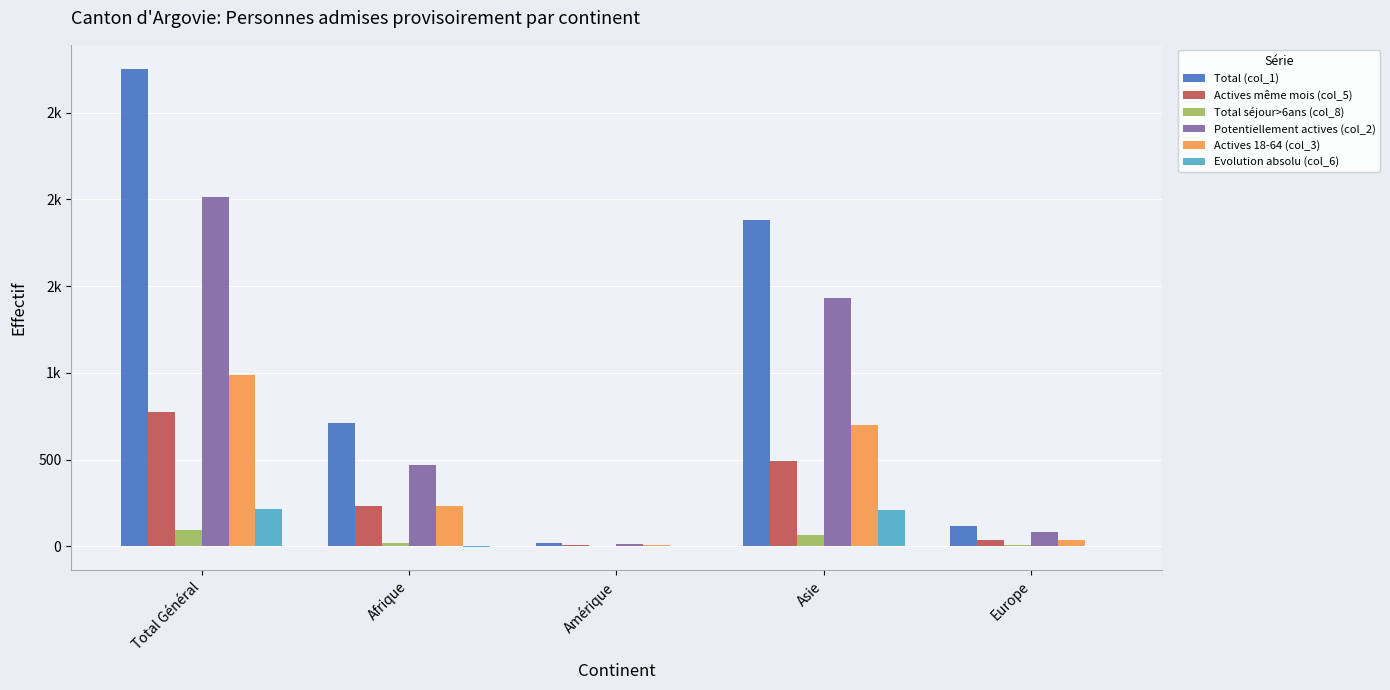

Which series has the largest total across all categories?

Total (col_1)